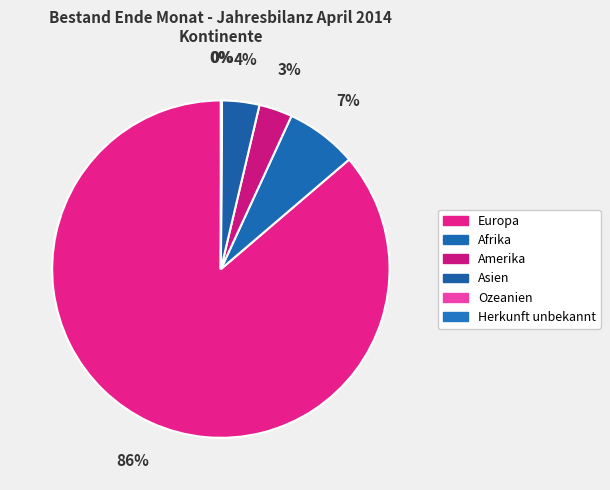

To the nearest percent, what is the difference between the Afrika and Europa slice percentages?

79%